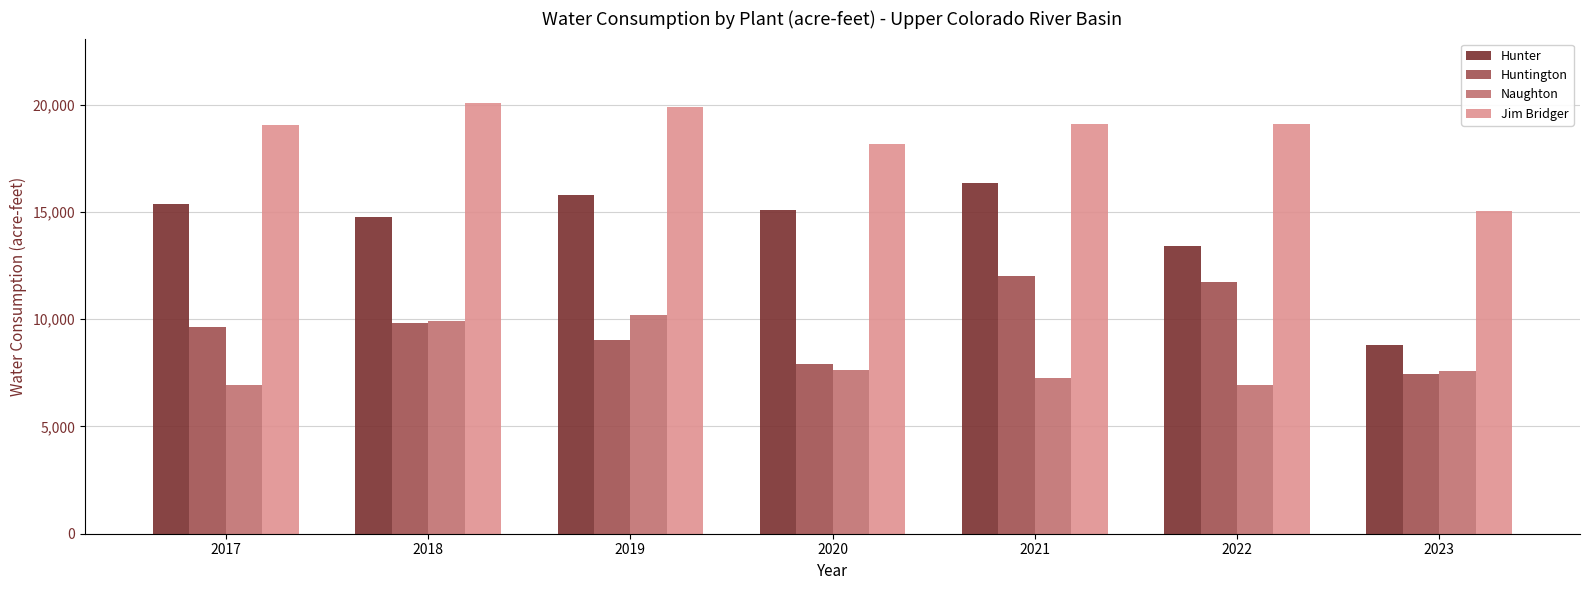

What is the difference between the maximum and minimum values in the Jim Bridger series?

5012.6